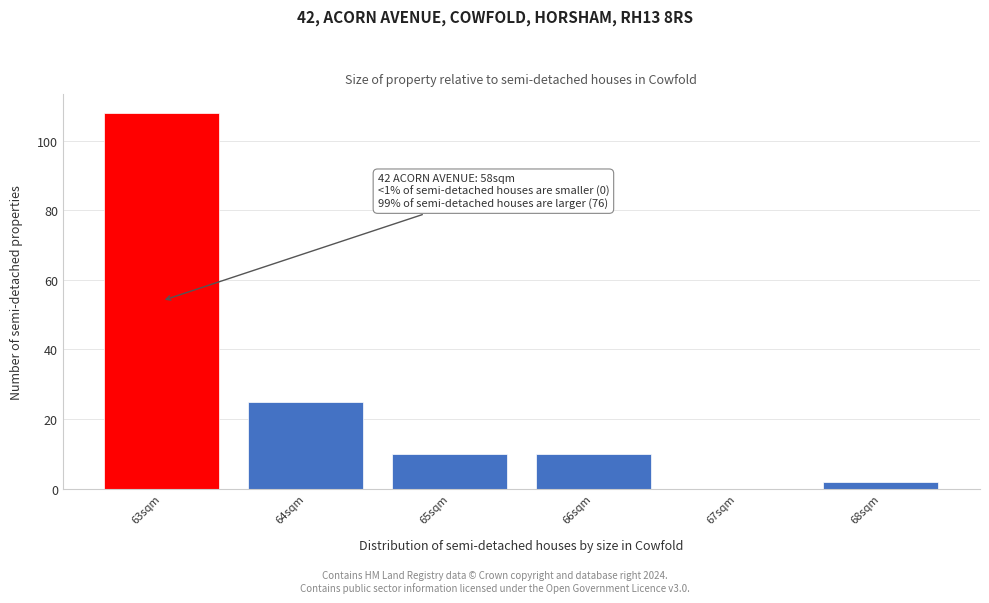

Over which range of the x-axis is the bar tallest?

62.5 to 63.5